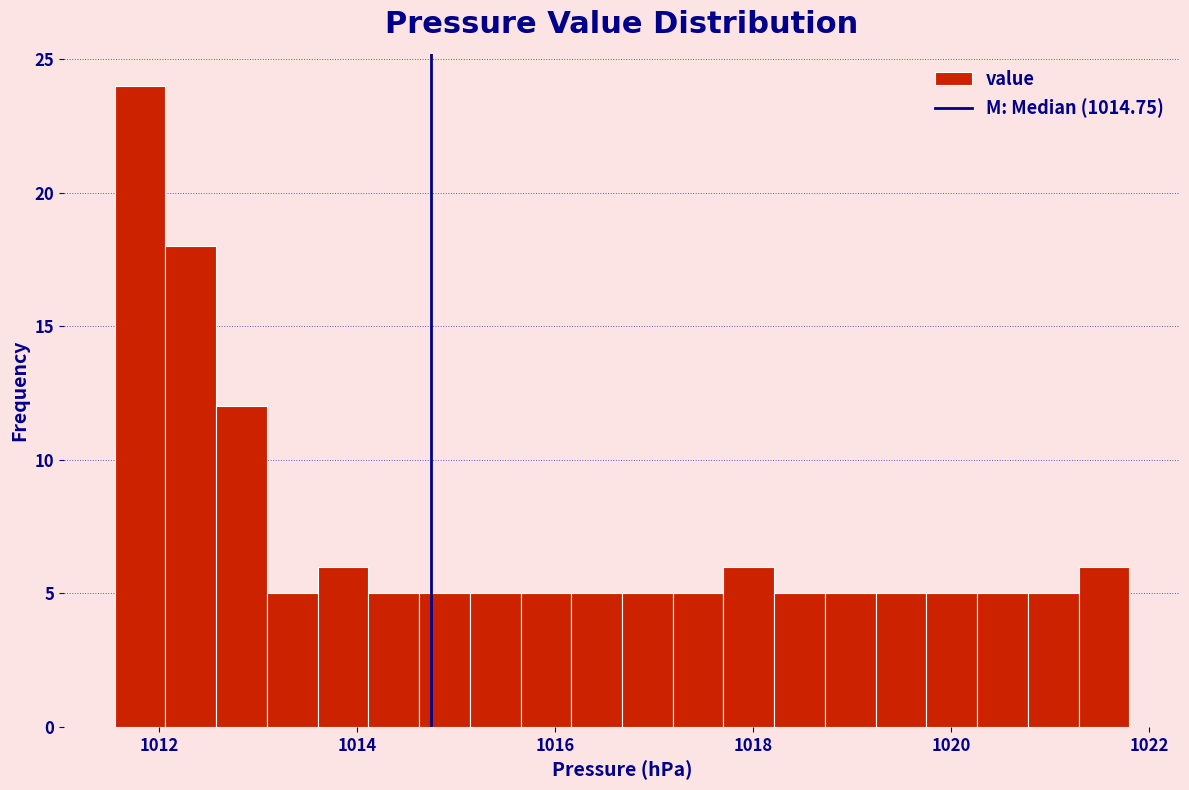

Around what value on the x-axis is the tallest bar? Give the approximate position of its centre, as read against the axis.

1011.8